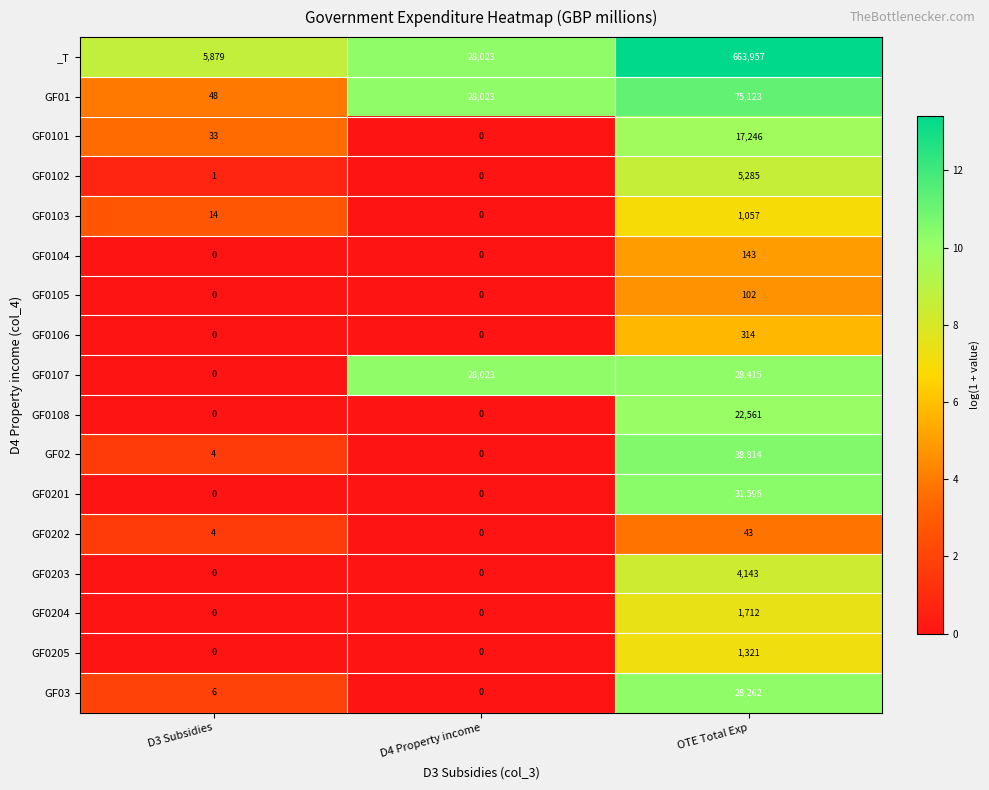

Which series changed the most between D3 Subsidies and D4 Property income?

GF0107